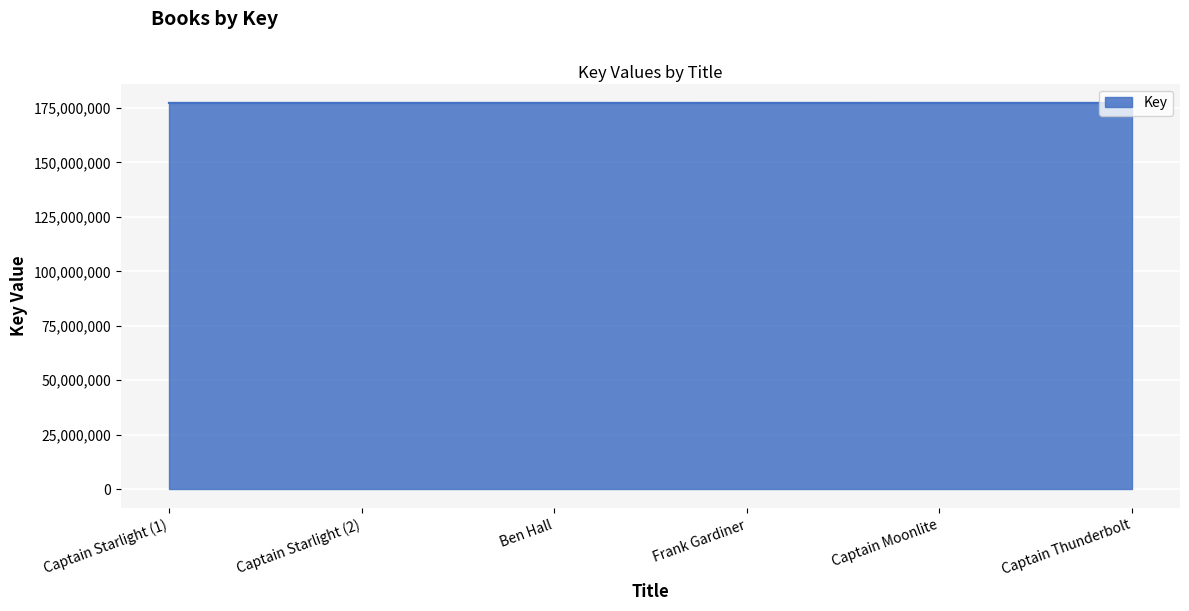

Rank the categories by value from highest to lowest.

Ben Hall, Captain Thunderbolt, Captain Starlight (1), Captain Starlight (2), Captain Moonlite, Frank Gardiner